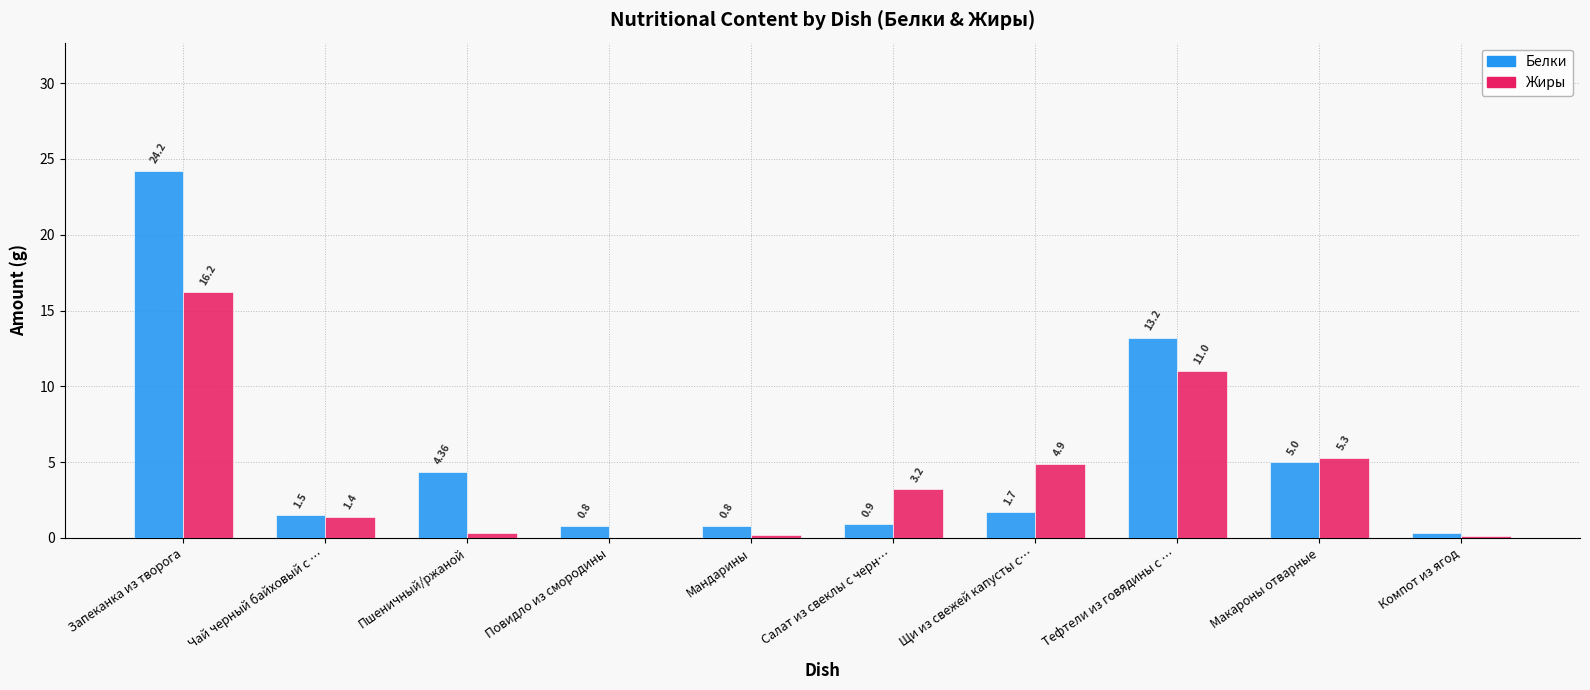

What is the sum of all Белки values?

52.8